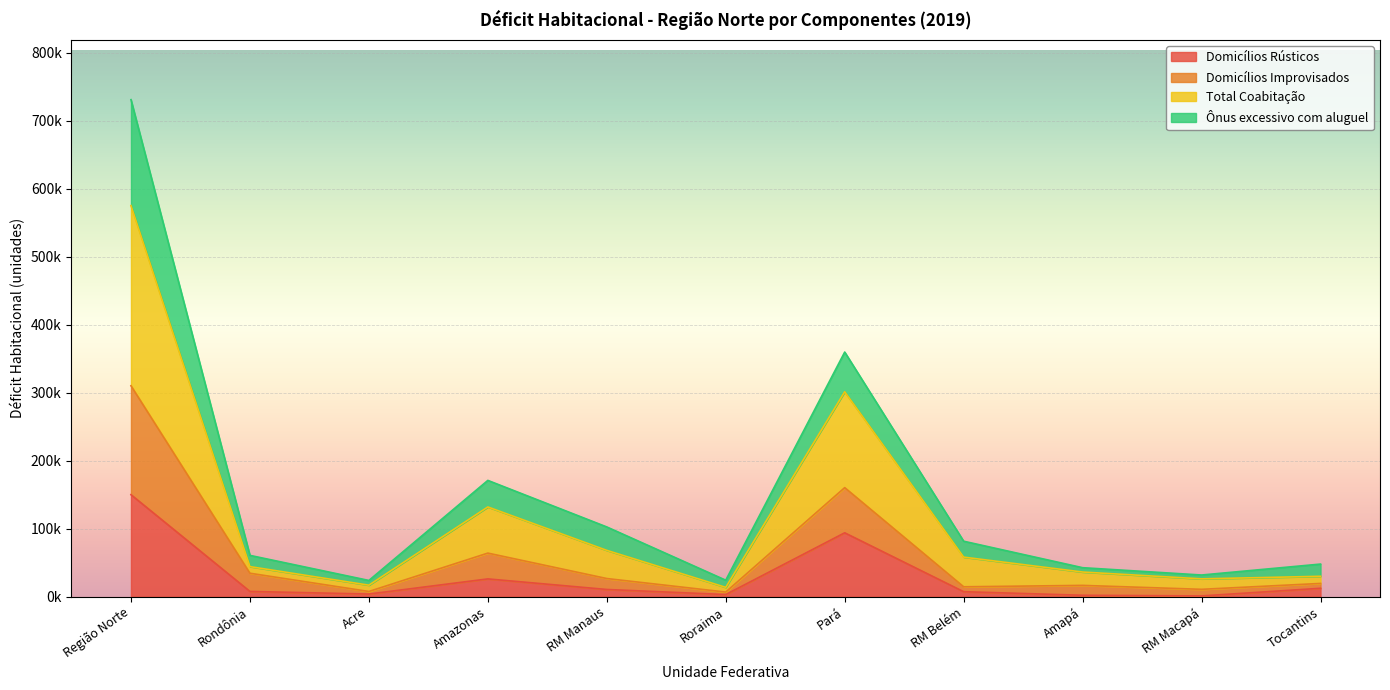

What are all the series names shown in the legend?

Domicílios Rústicos, Domicílios Improvisados, Total Coabitação, Ônus excessivo com aluguel